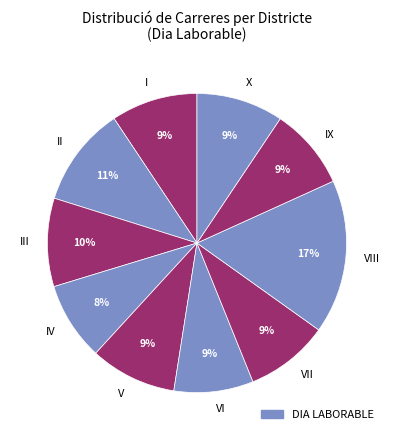

To the nearest percent, what percentage of the pie is VII?

9%